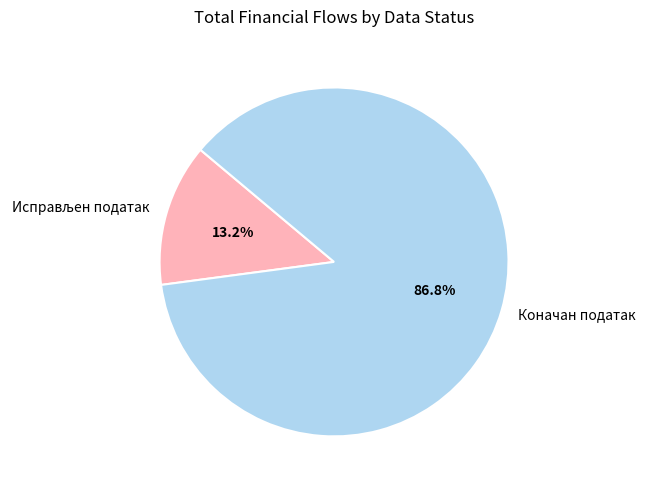

Which category has the biggest portion of the pie?

Коначан податак